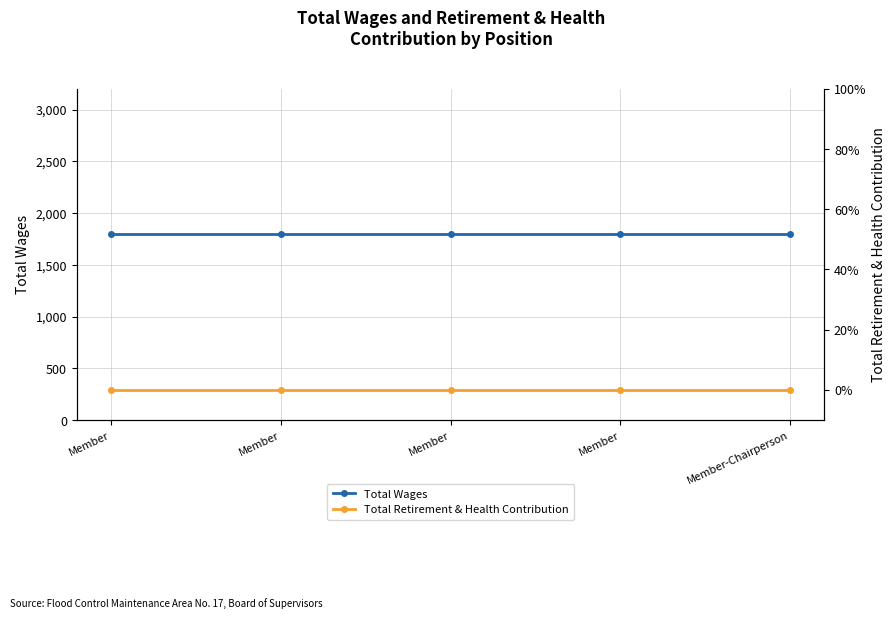

Reading left to right, extract all data points from this chart.

Total Wages: 1800	1800	1800	1800	1800
Total Retirement & Health Contribution: 0	0	0	0	0